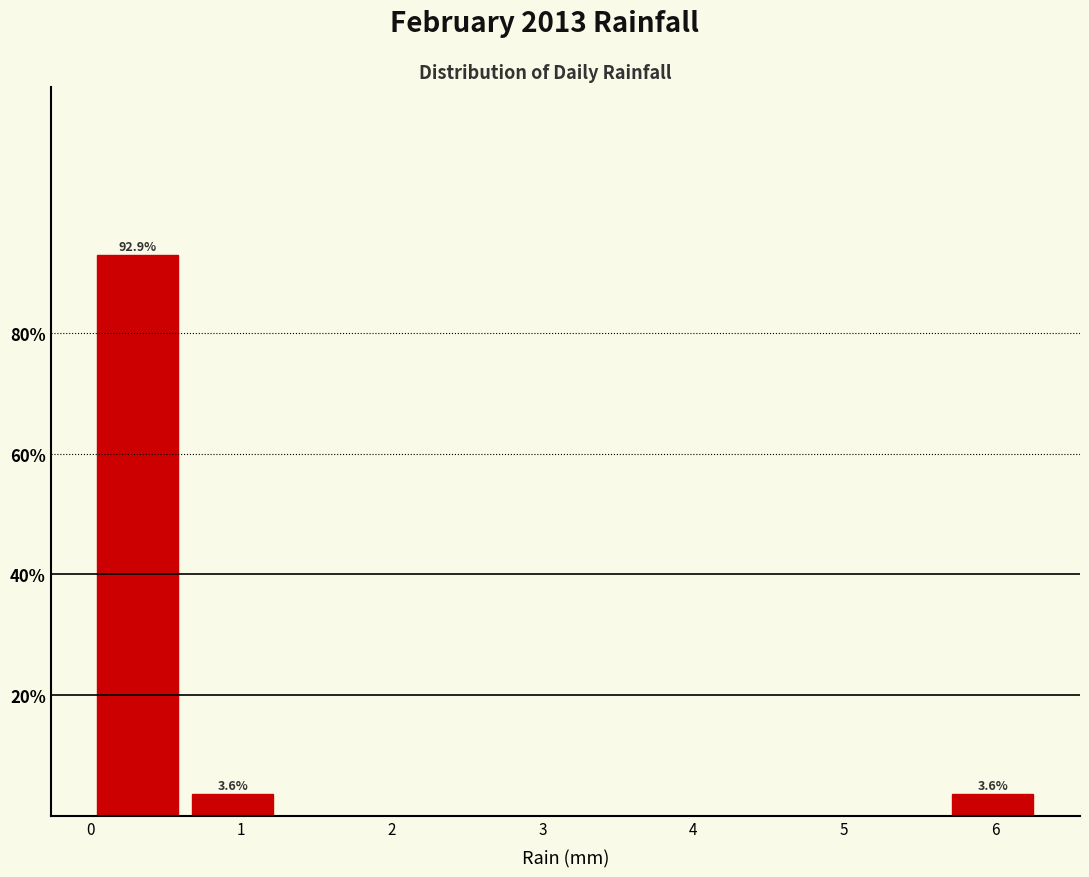

Over which range of the x-axis is the bar tallest?

0.00 to 0.63